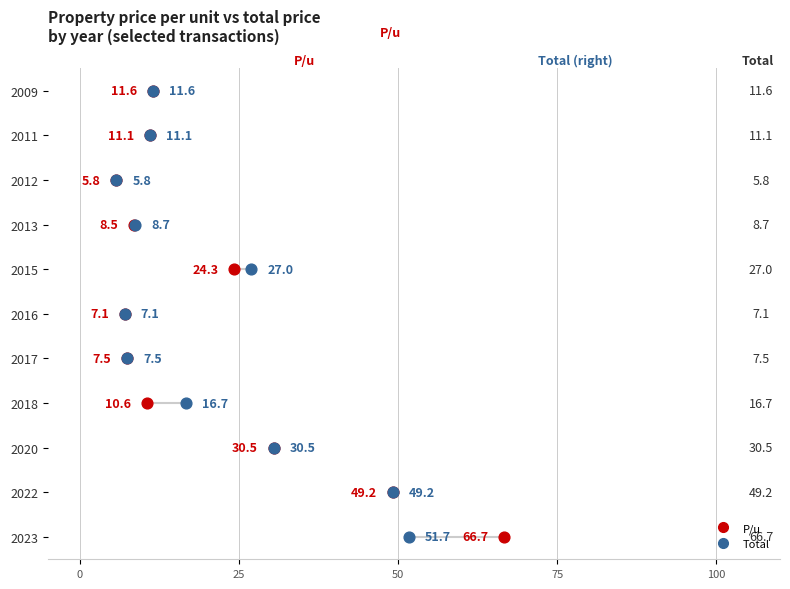

Which series reaches the minimum Y coordinate?

P/u